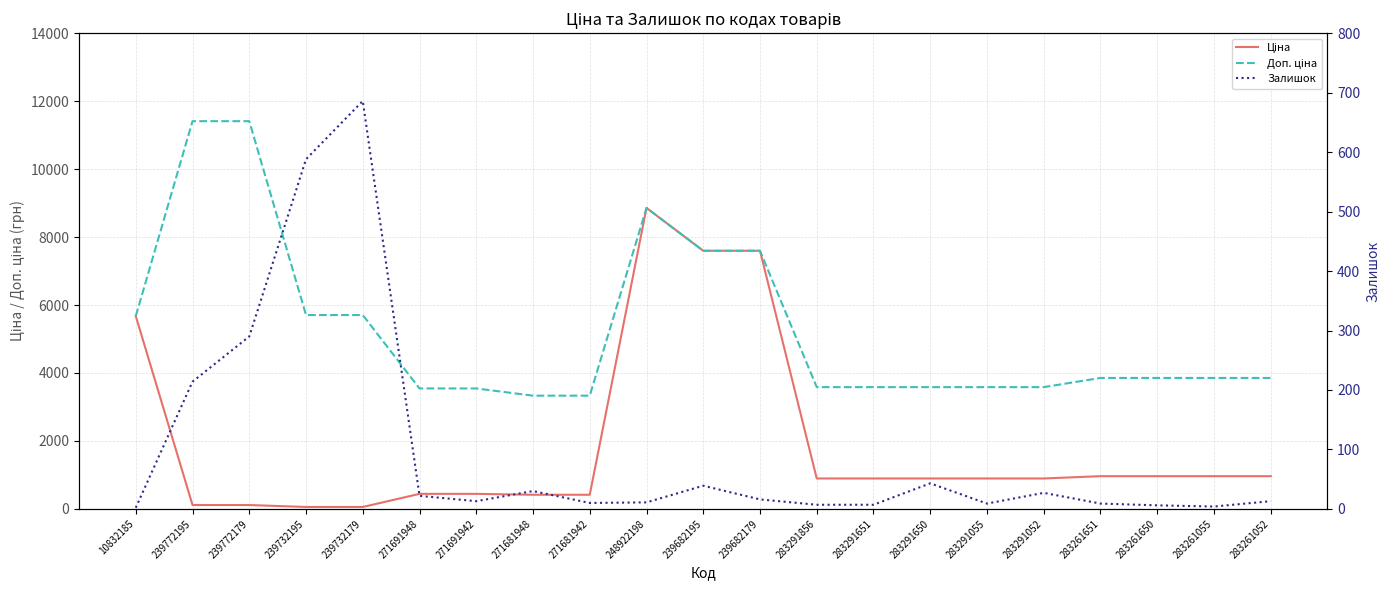

Reading right to left, transcribe all the data shown in this chart.

Ціна: 963.5	963.5	963.5	963.5	895.9	895.9	895.9	895.9	895.9	7596.5	7596.5	8856.7	416.6	416.6	443.1	443.1	57.0	57.0	114.1	114.1	5673.8
Доп. ціна: 3854.0	3854.0	3854.0	3854.0	3583.6	3583.6	3583.6	3583.6	3583.6	7596.5	7596.5	8856.7	3332.5	3332.5	3545.0	3545.0	5705.0	5705.0	11410.0	11410.0	5673.8
Залишок: 13.0	4.0	6.0	9.0	27.0	9.0	43.0	7.0	7.0	16.0	39.0	11.0	10.0	30.0	13.0	22.0	686.0	588.0	290.0	214.0	2.0